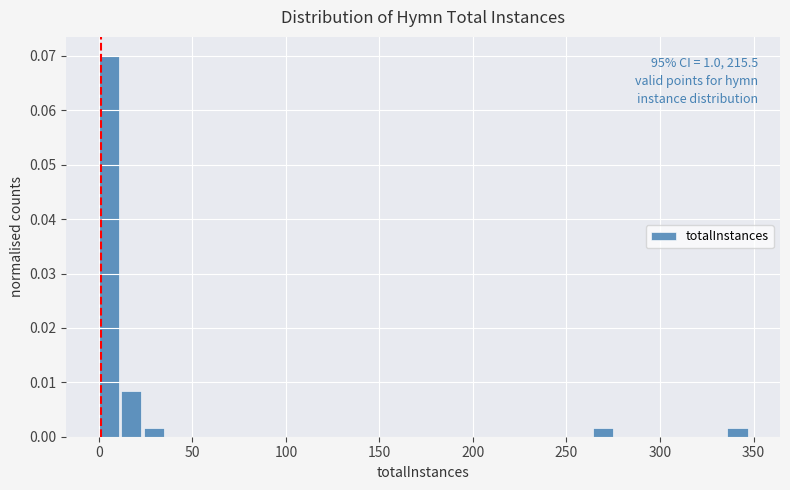

Read against the x-axis, roughly where is the centre of the tallest bar?

5